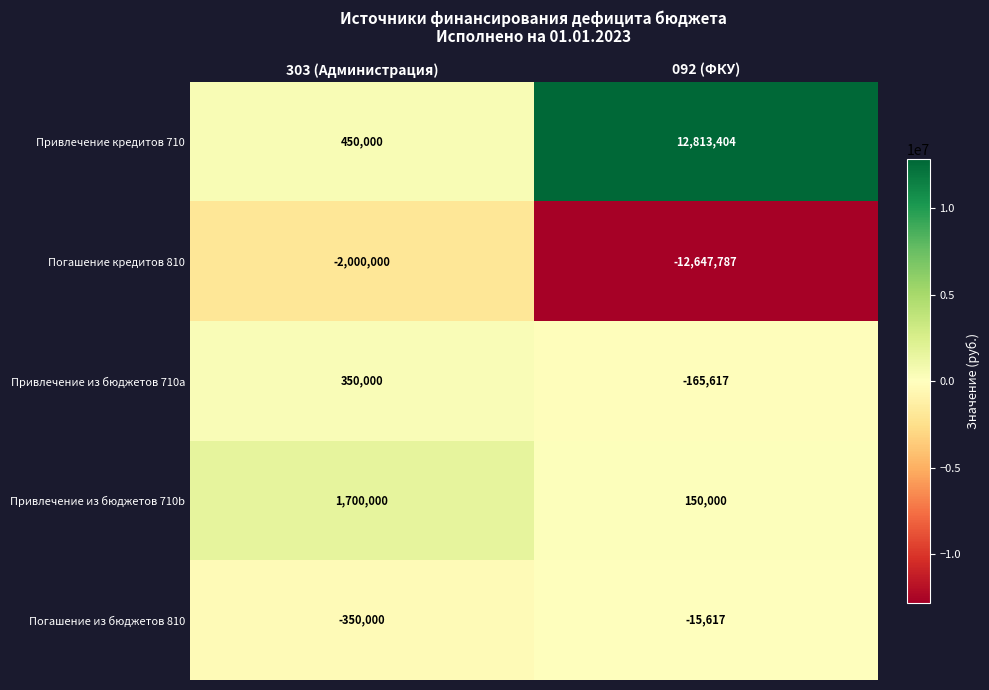

Which series has the largest total across all categories?

Привлечение кредитов 710